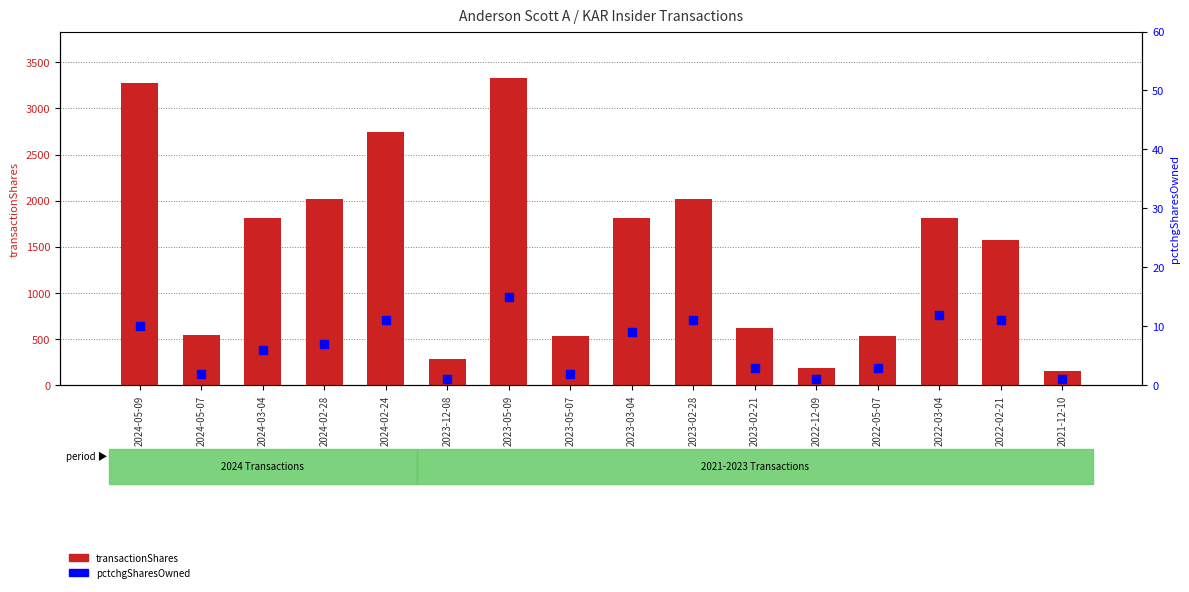

Which series has the widest spread of Y values?

transactionShares